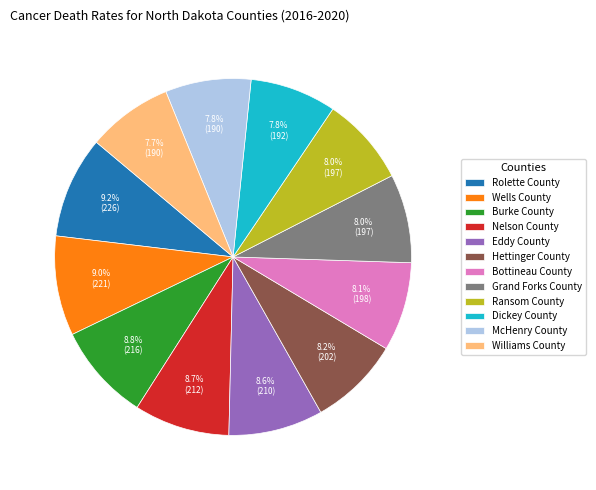

The Williams County slice represents 8% of the pie. True or false?

True